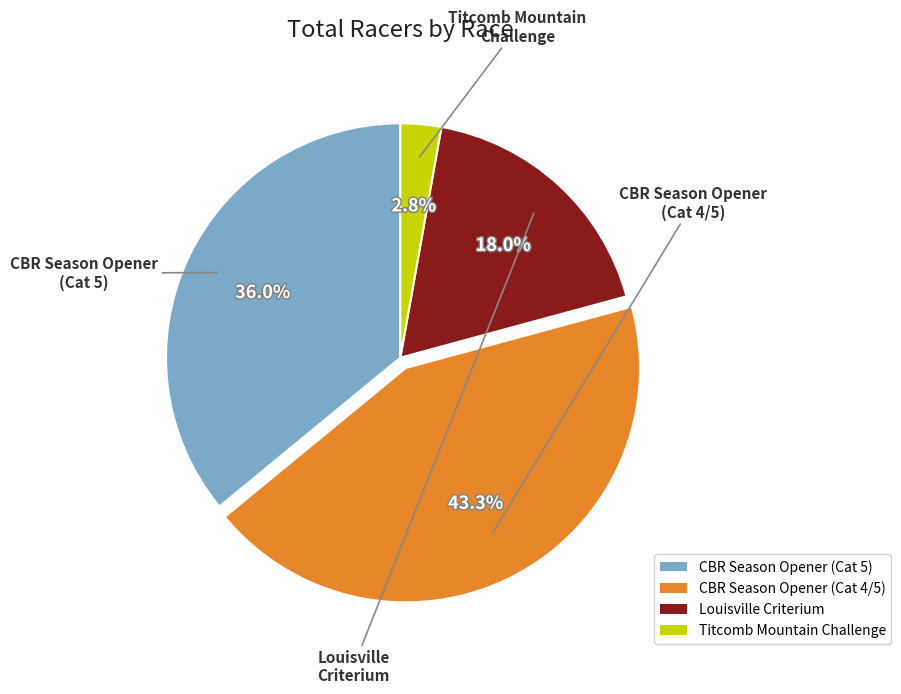

To the nearest percent, what percentage of the pie is Titcomb Mountain Challenge?

3%